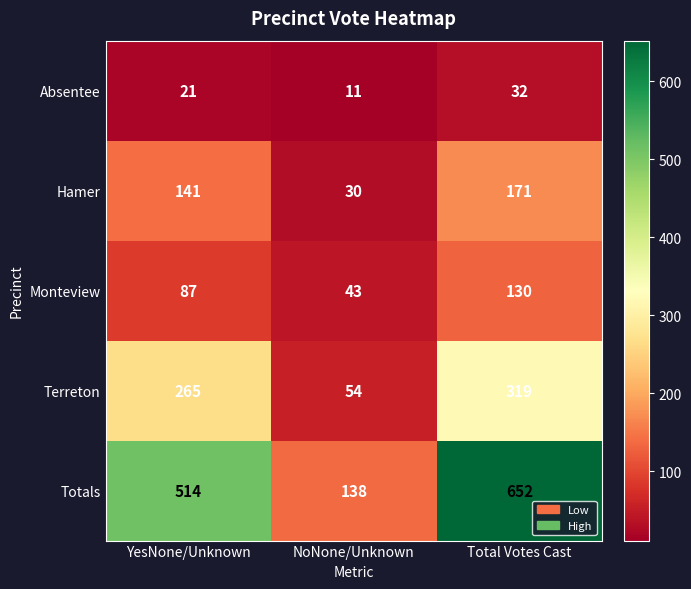

List the series in order of their peak value, highest first.

Totals, Terreton, Hamer, Monteview, Absentee